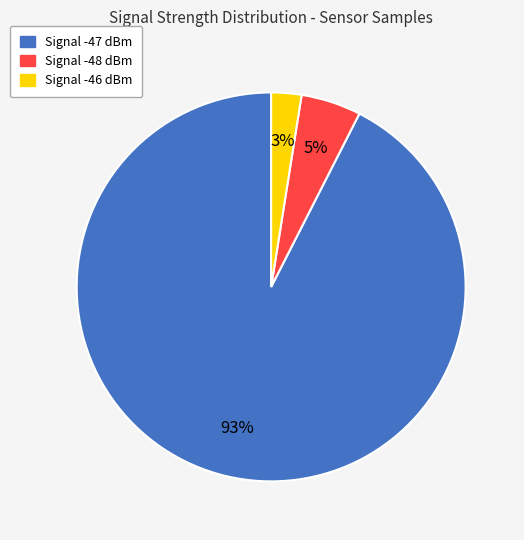

Which category has the biggest portion of the pie?

Signal -47 dBm